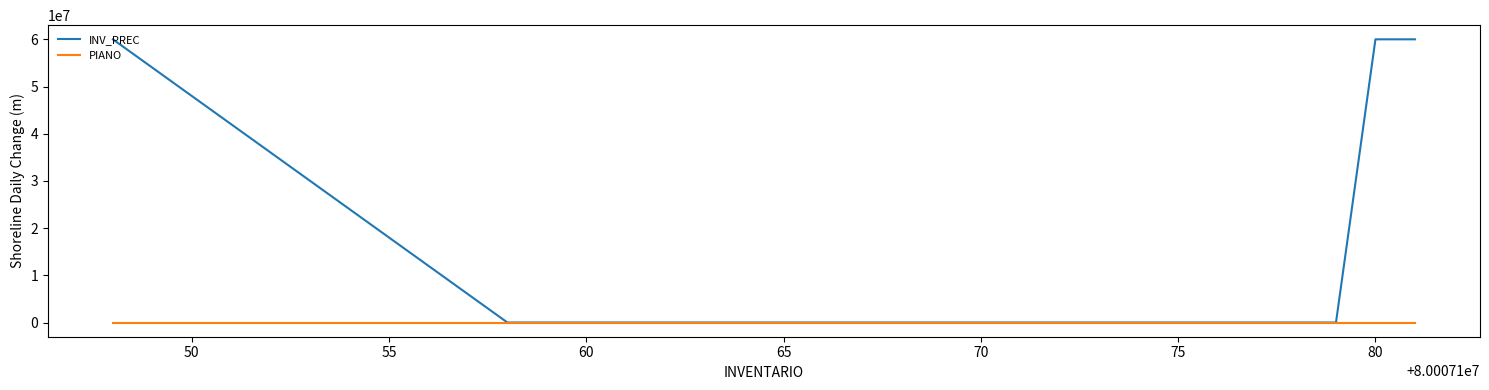

List the series in order of their overall mean, highest first.

INV_PREC, PIANO